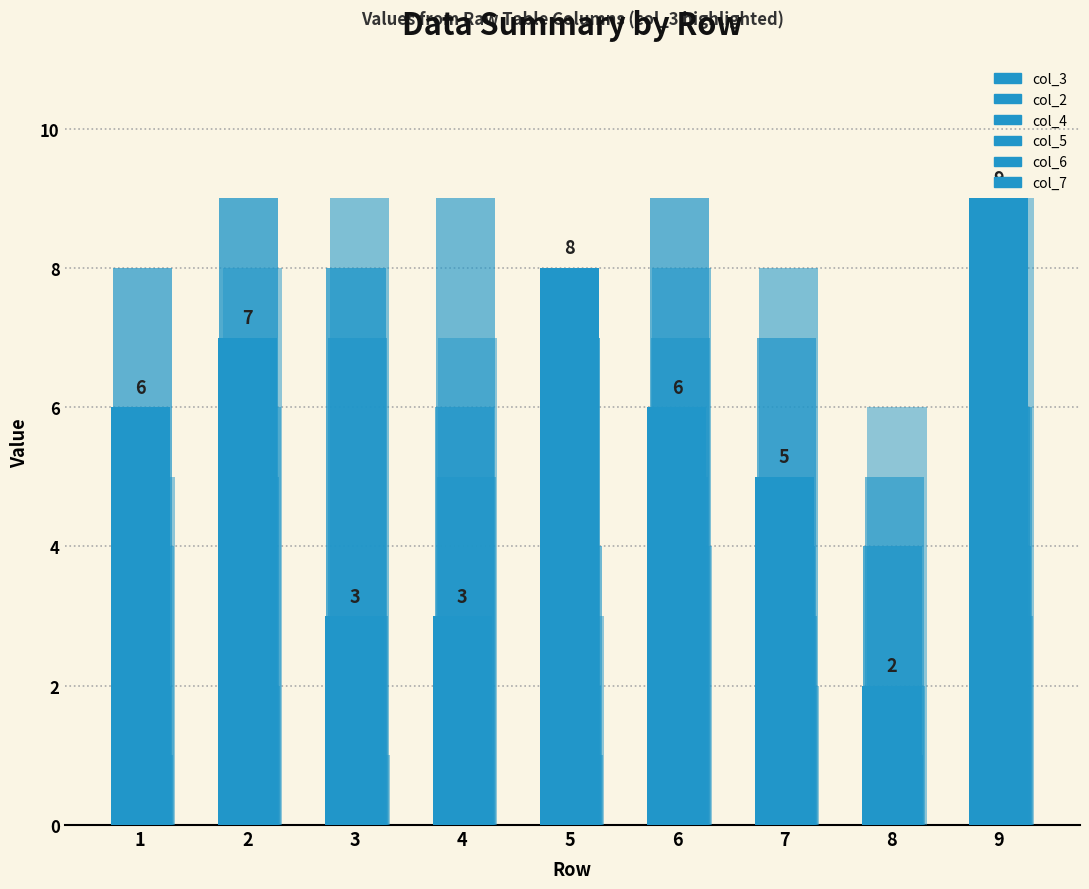

What is the minimum value shown in the chart?

1